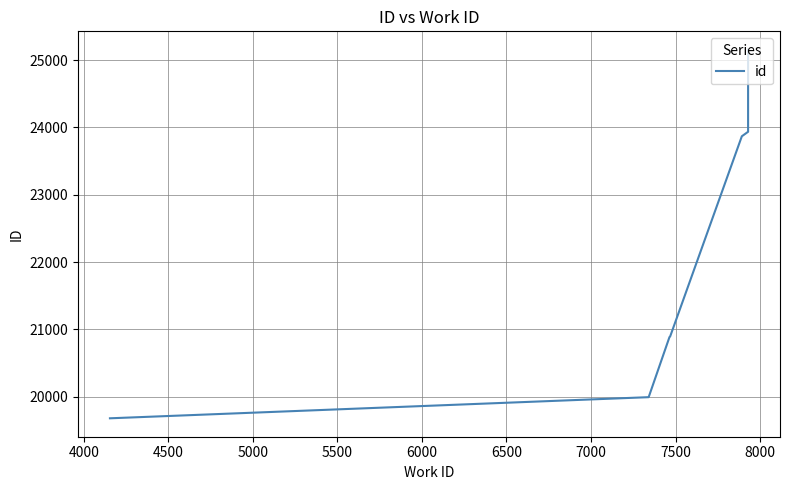

What is the sum of all values?

154405